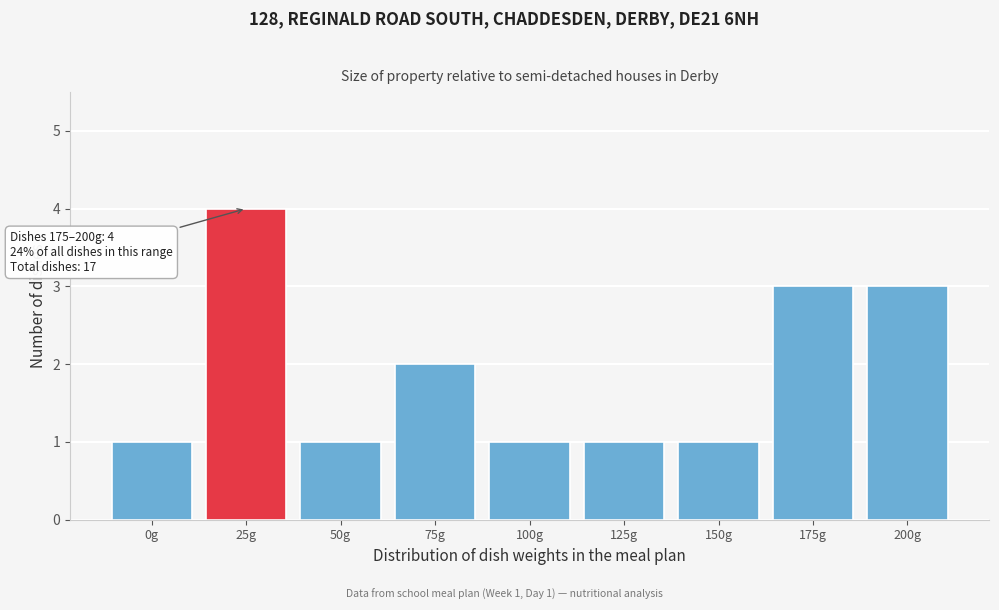

Reading left to right, what are all the values shown in this chart?

1	4	1	2	1	1	1	3	3